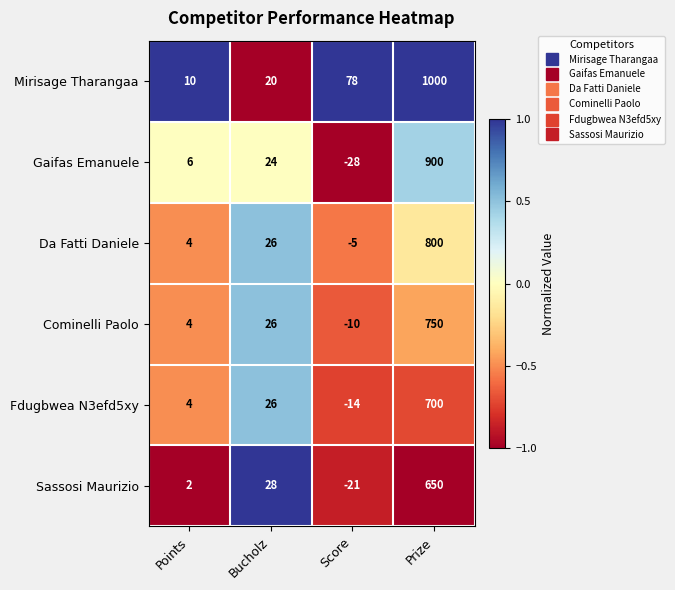

List the series in order of their peak value, lowest first.

Sassosi Maurizio, Fdugbwea N3efd5xy, Cominelli Paolo, Da Fatti Daniele, Gaifas Emanuele, Mirisage Tharangaa